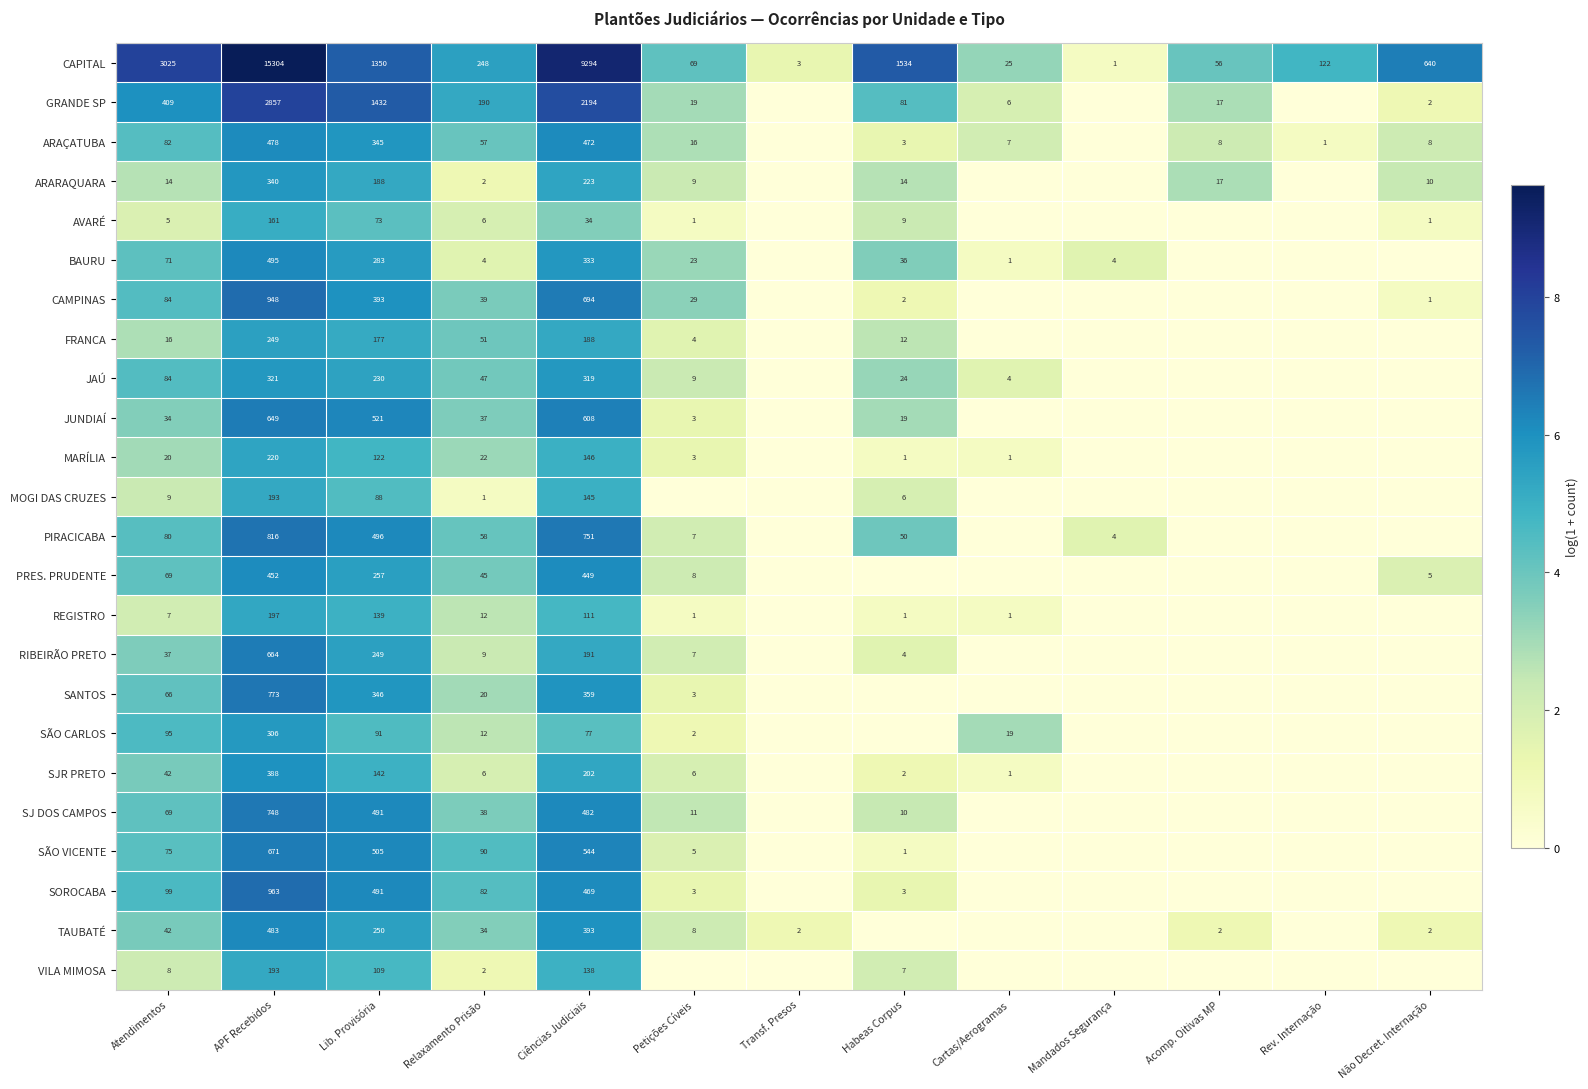

The value of SJR PRETO at Atendimentos is 67. True or false?

False